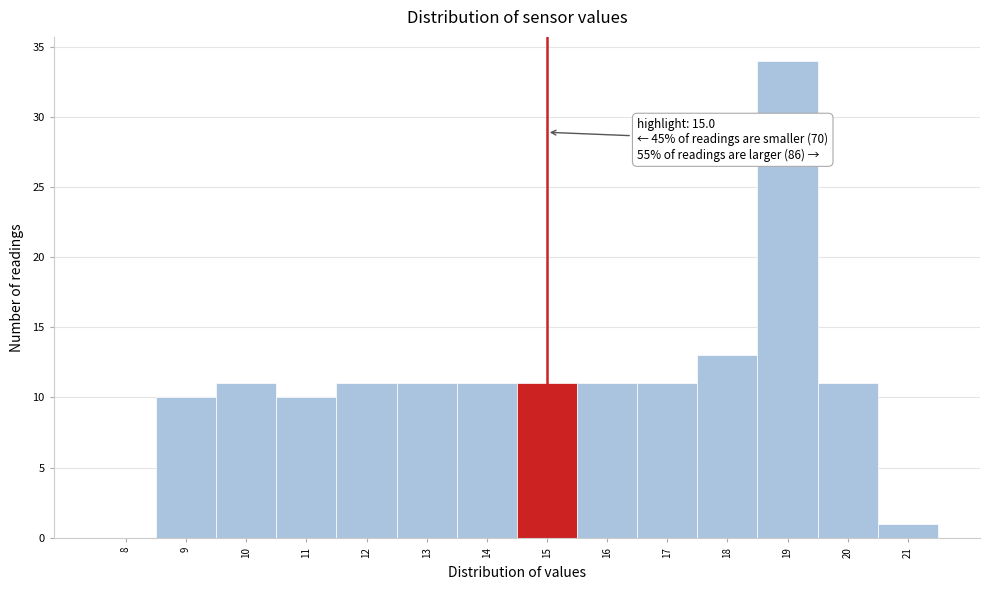

Which range on the x-axis has the tallest bar?

18.5 to 19.5